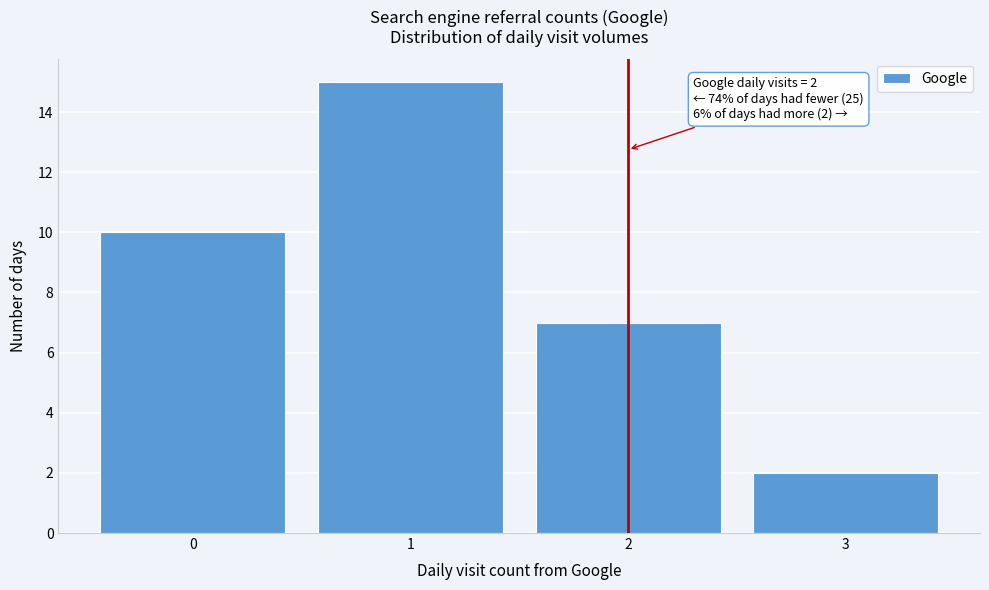

Reading left to right, transcribe all the data shown in this chart.

10	15	7	2